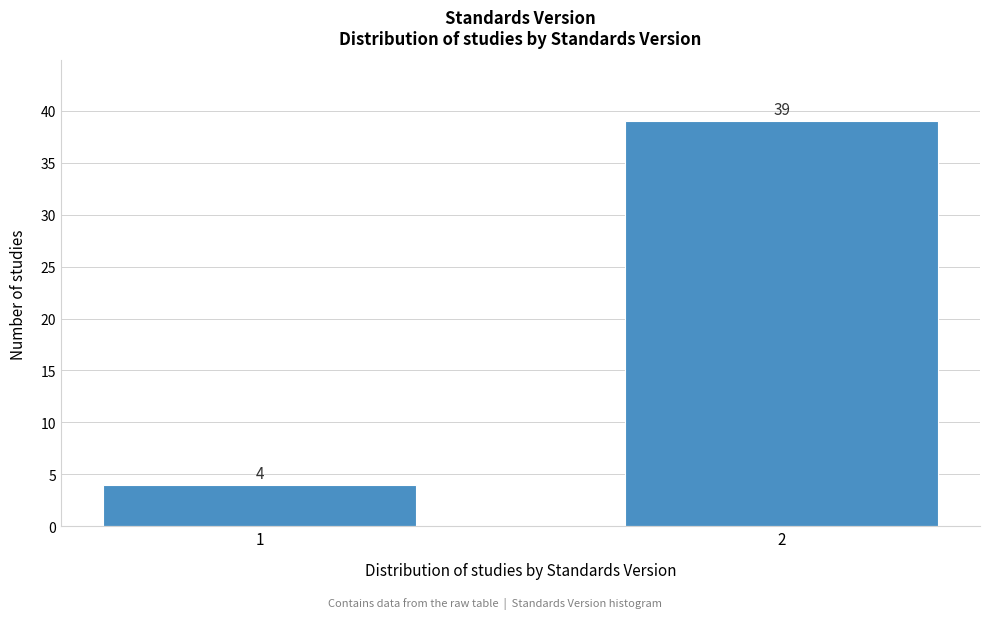

Reading left to right, transcribe all the data shown in this chart.

1=4	2=39